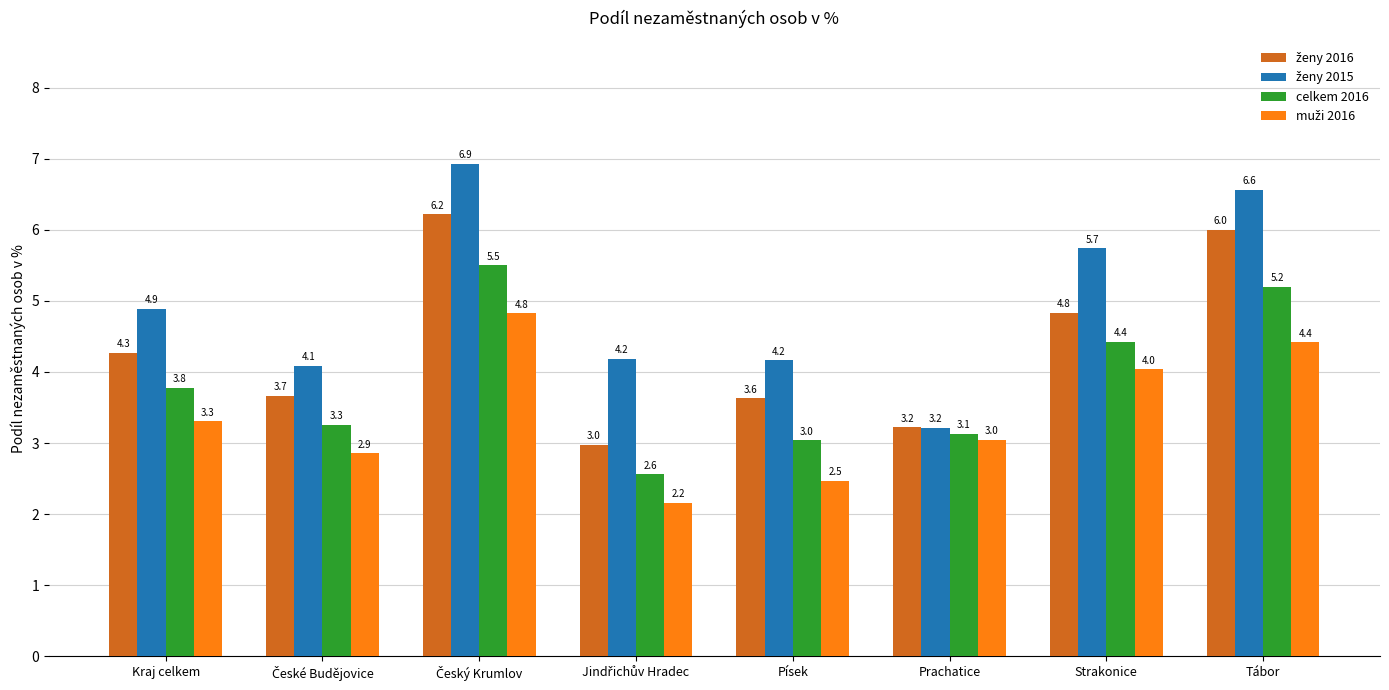

What is the maximum value shown in the chart?

6.9